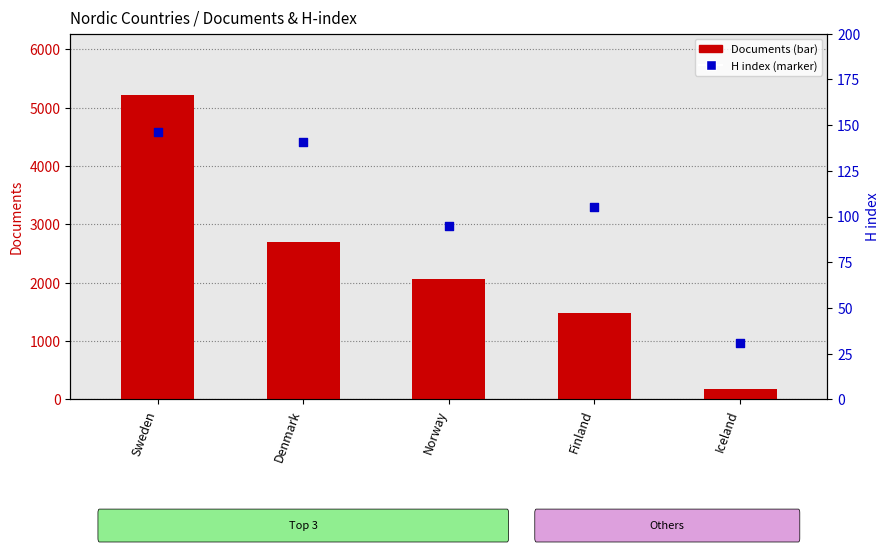

What are all the series names shown in the legend?

Documents, H index